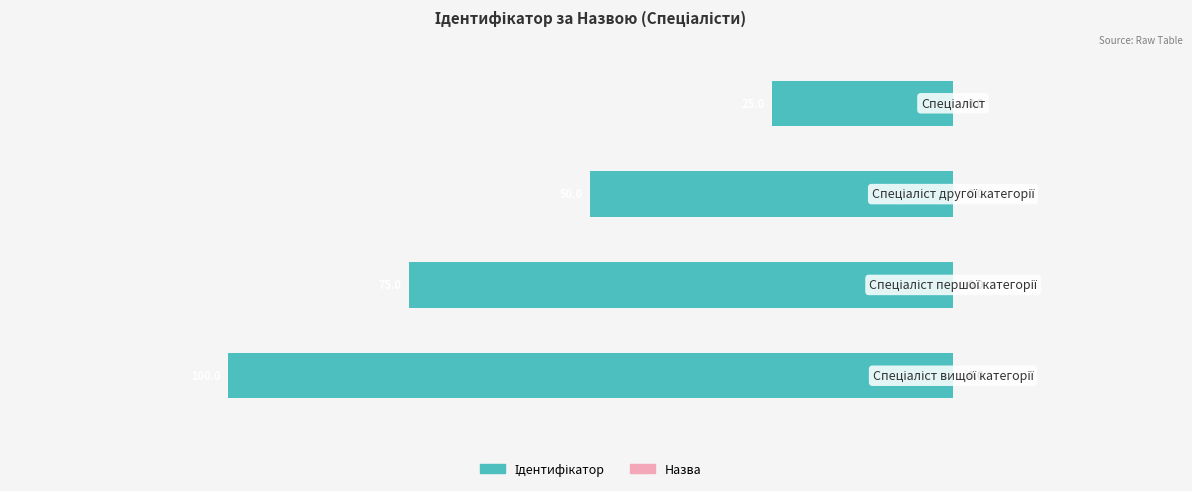

Are the bars grouped side by side (vs. stacked)?

No